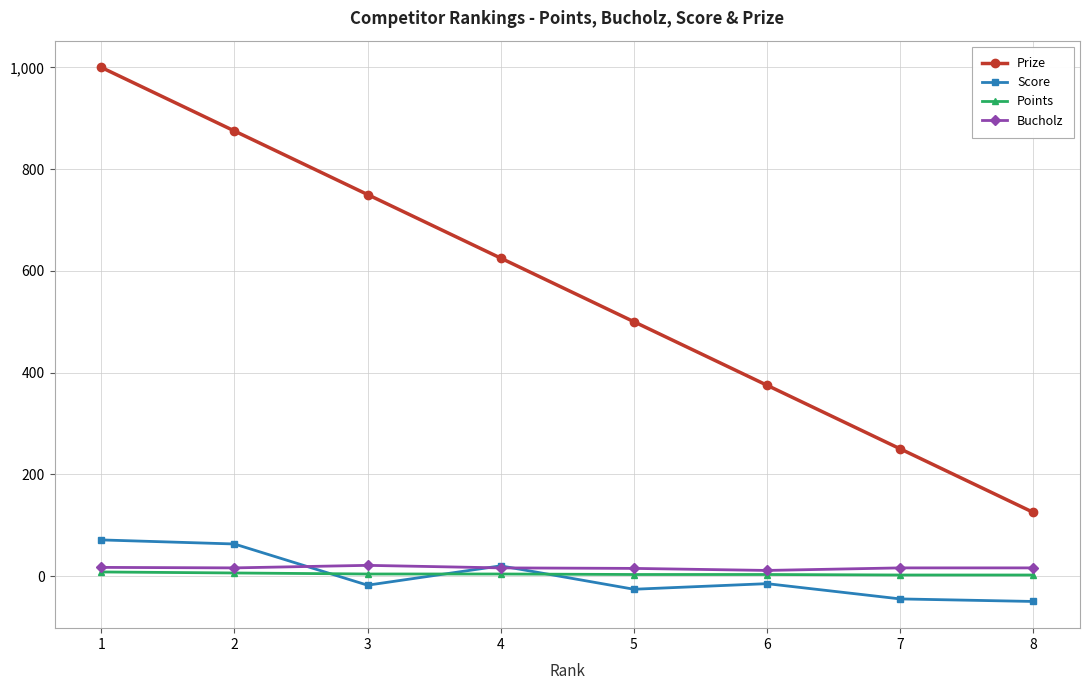

True or false: Prize has more than 0 points higher than both neighbors.

False